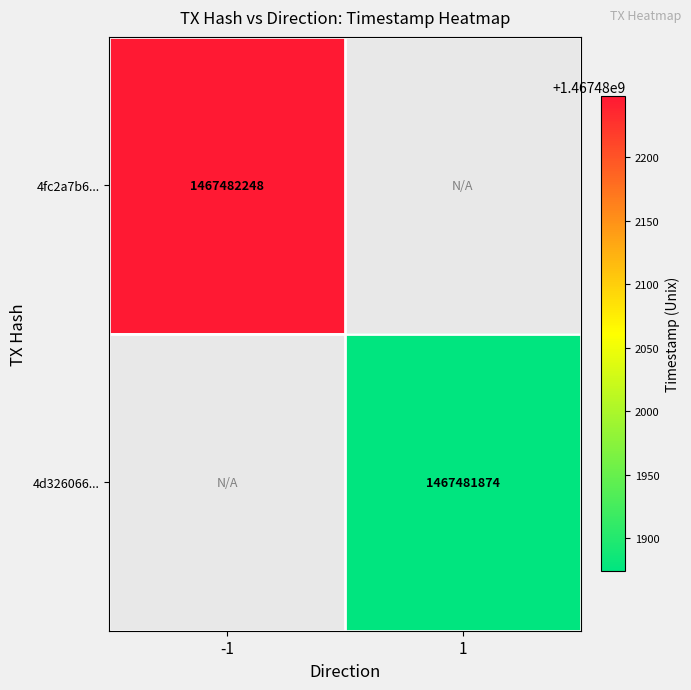

The value of 4fc2a7b658a4c30ab89b77eeec4099f20b2b91c at 1 is 0. True or false?

True